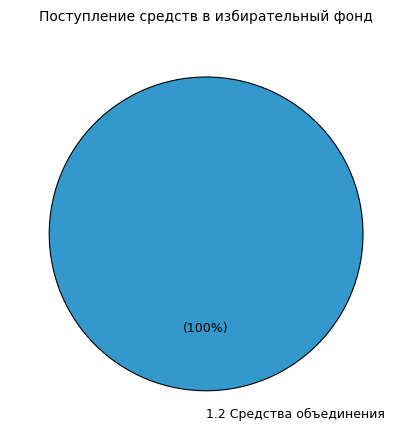

Which slice represents more than half of the pie?

1.2 Средства объединения